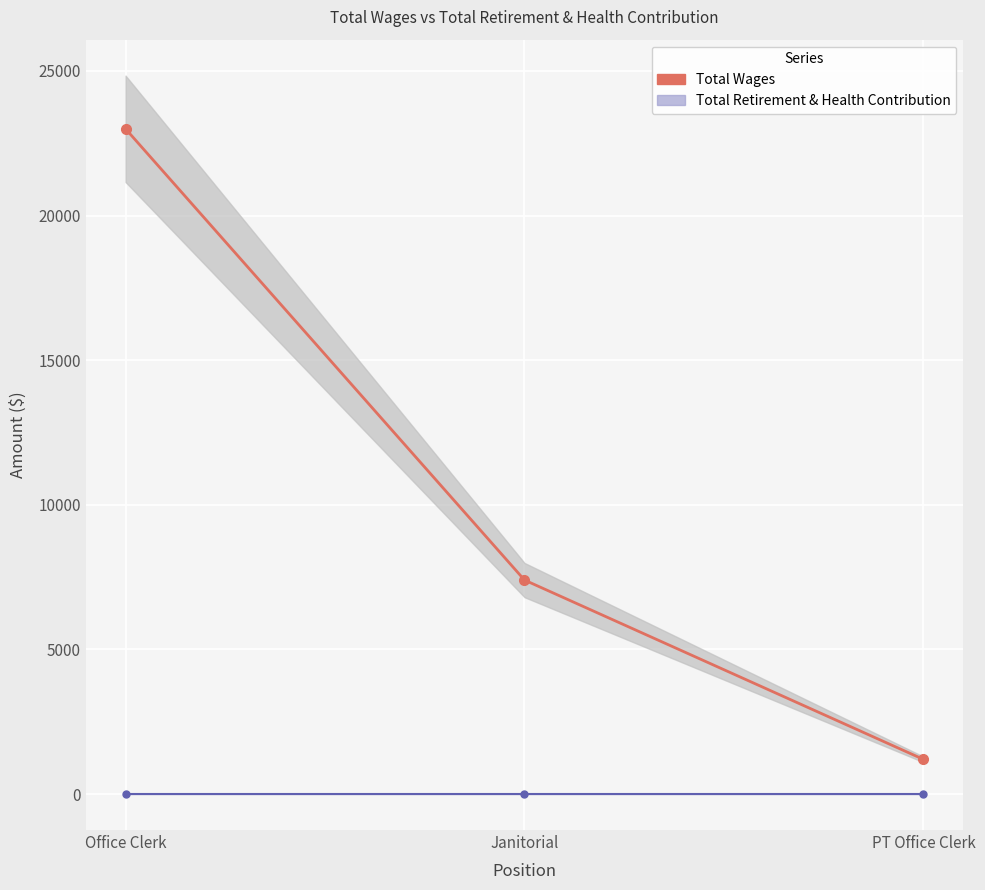

Reading left to right, transcribe all the data shown in this chart.

Office Clerk=23001	Janitorial=7400	PT Office Clerk=1200